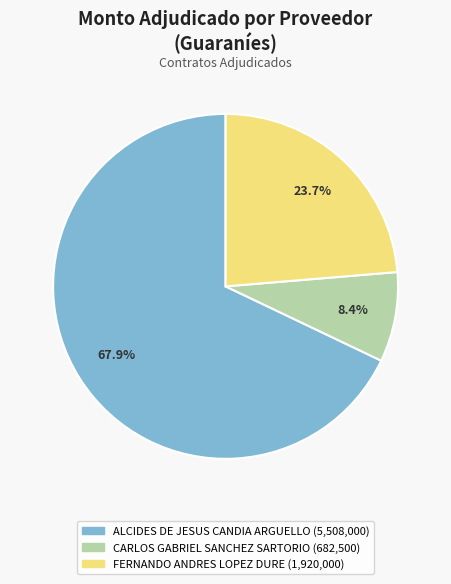

Combined, what portion of the pie is ALCIDES DE JESUS CANDIA ARGUELLO and FERNANDO ANDRES LOPEZ DURE?

91.6%